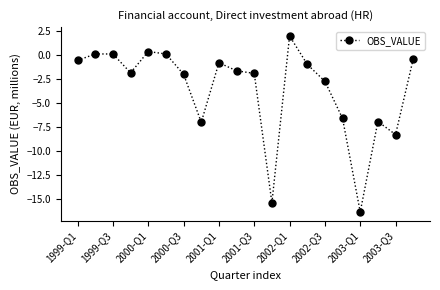

True or false: the data has more than 2 interior local peaks.

True